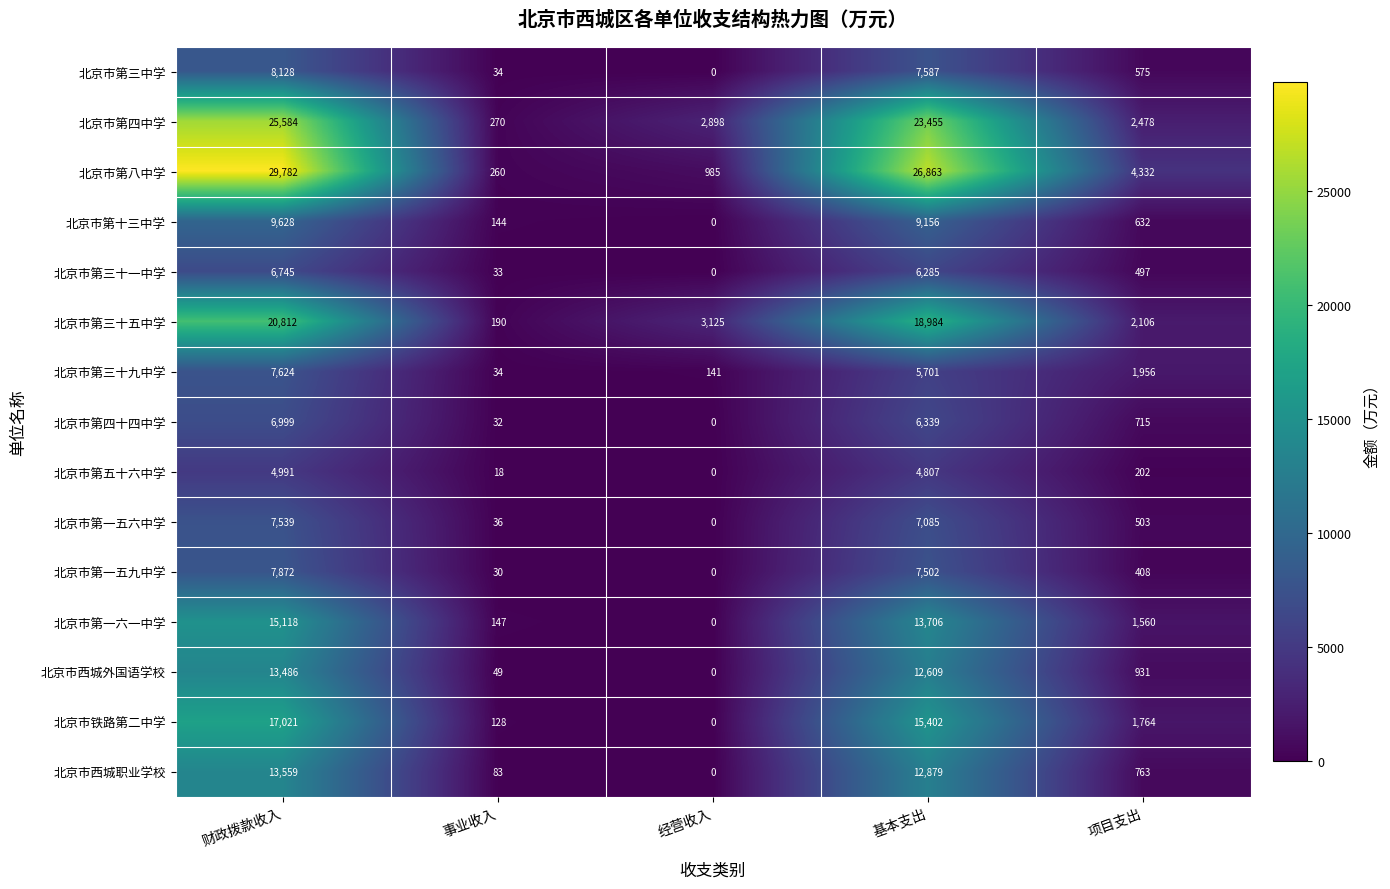

Rank the categories by 北京市第三中学 value from highest to lowest.

财政拨款收入, 基本支出, 项目支出, 事业收入, 经营收入